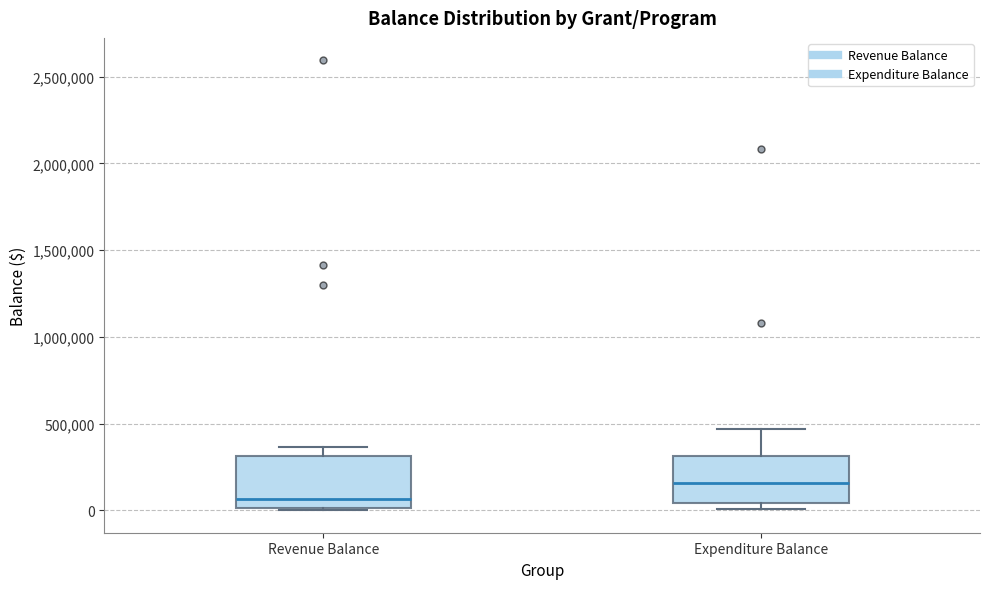

Reading left to right, read every box against the y-axis: the position of its median line, the range the box covers, and the ends of its whiskers. The values are not printed on the chart, so give them approximately, as read against the axis.

Revenue Balance: median 50000, box 0 to 300000, whiskers 0 (just below the box's lower edge) to 350000
Expenditure Balance: median 150000, box 50000 to 300000, whiskers 0 to 450000